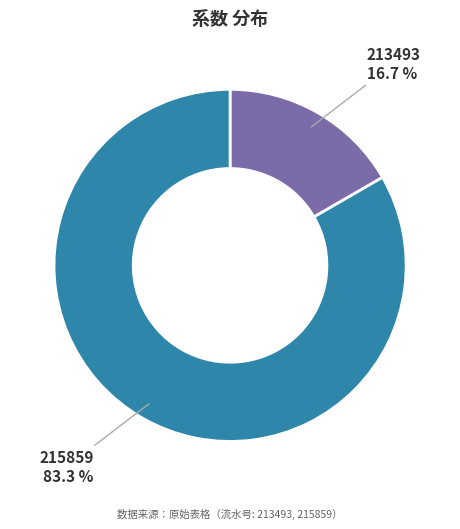

To the nearest percent, what portion does 215859 represent?

83%